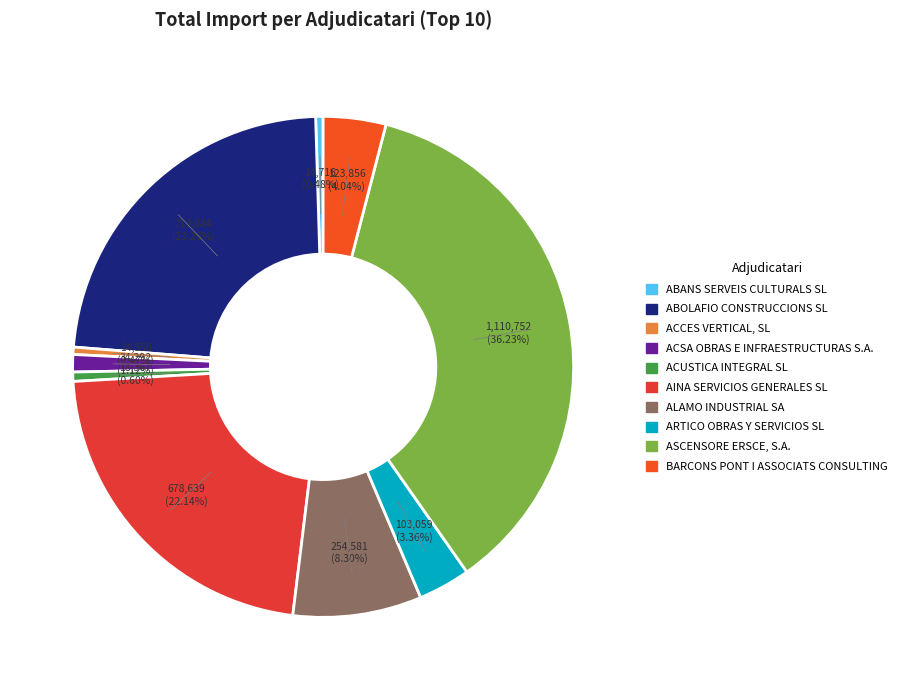

Rank the categories by value from lowest to highest.

ACCES VERTICAL, SL, ABANS SERVEIS CULTURALS SL, ACUSTICA INTEGRAL SL, ACSA OBRAS E INFRAESTRUCTURAS S.A., ARTICO OBRAS Y SERVICIOS SL, BARCONS PONT I ASSOCIATS CONSULTING, ALAMO INDUSTRIAL SA, AINA SERVICIOS GENERALES SL, ABOLAFIO CONSTRUCCIONS SL, ASCENSORE ERSCE, S.A.